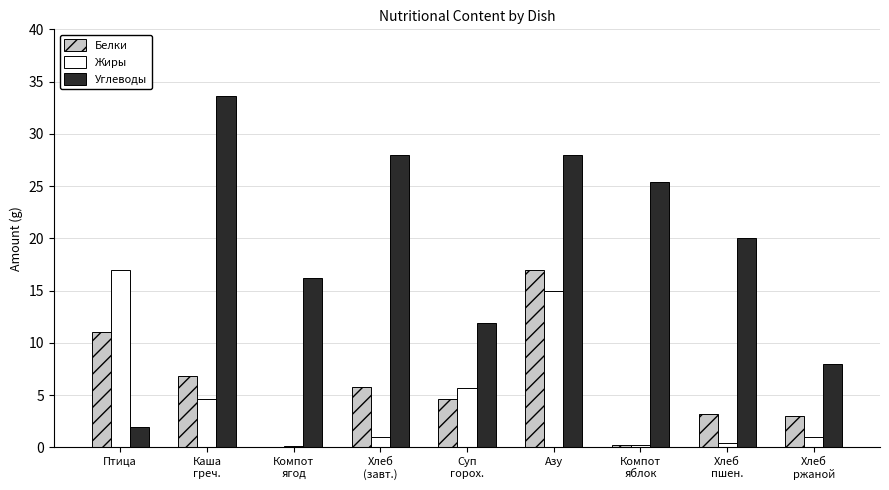

Which category has the highest value across all series?

Каша
греч.